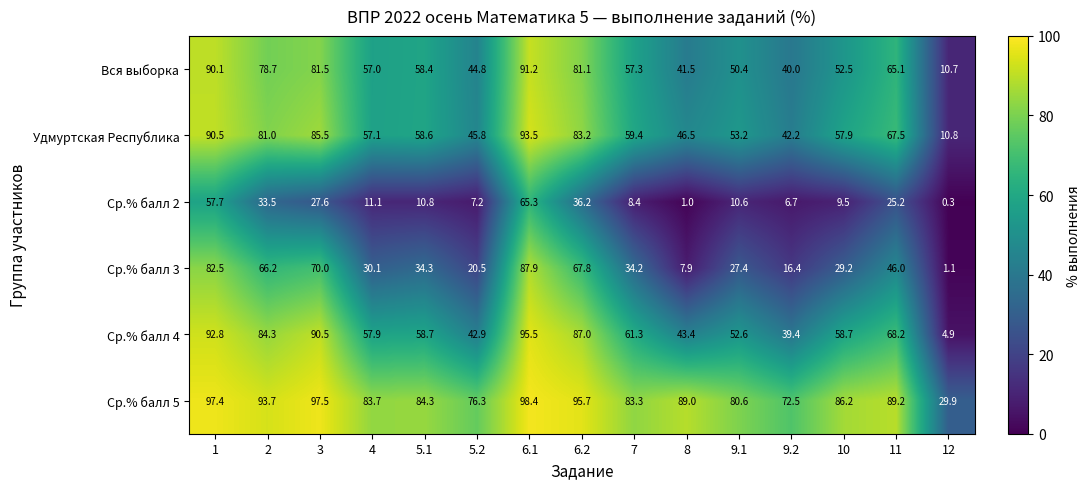

Rank the series by their maximum value, from lowest to highest.

Ср.% балл 2, Ср.% балл 3, Вся выборка, Удмуртская Республика, Ср.% балл 4, Ср.% балл 5